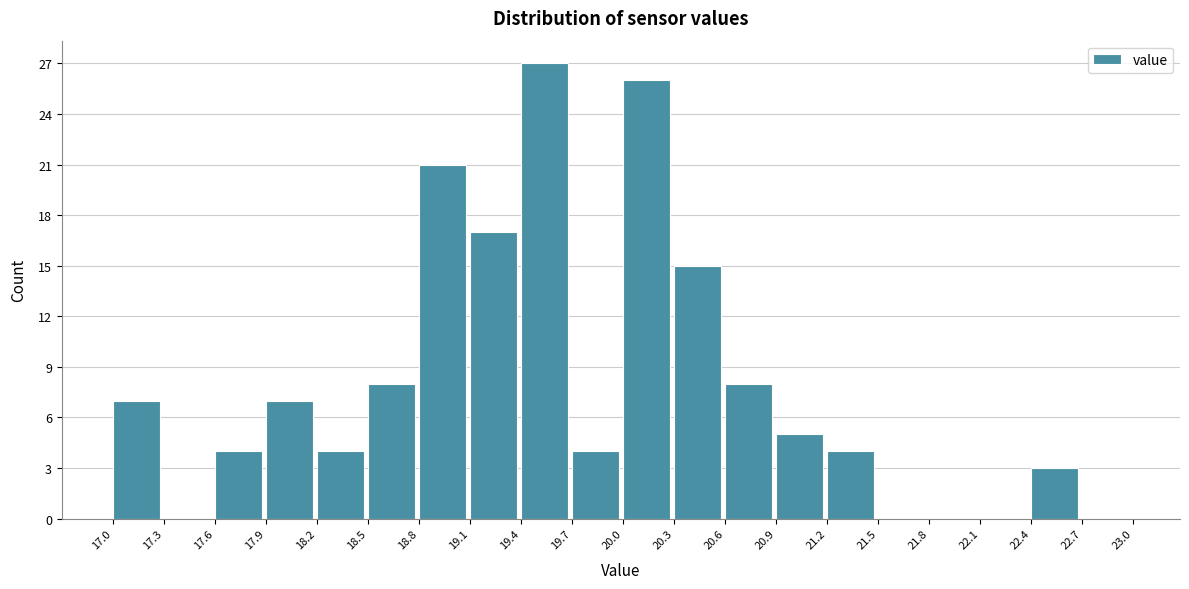

Reading left to right, transcribe this chart: for each bar, give the range it covers on the x-axis and its height. The values are not printed on the chart, so give them approximately, as read against the axis.

17.0 to 17.3: 7
17.3 to 17.6: 0
17.6 to 17.9: 4
17.9 to 18.2: 7
18.2 to 18.5: 4
18.5 to 18.8: 8
18.8 to 19.1: 21
19.1 to 19.4: 17
19.4 to 19.7: 27
19.7 to 20.0: 4
20.0 to 20.3: 26
20.3 to 20.6: 15
20.6 to 20.9: 8
20.9 to 21.2: 5
21.2 to 21.5: 4
21.5 to 21.8: 0
21.8 to 22.1: 0
22.1 to 22.4: 0
22.4 to 22.7: 3
22.7 to 23.0: 0